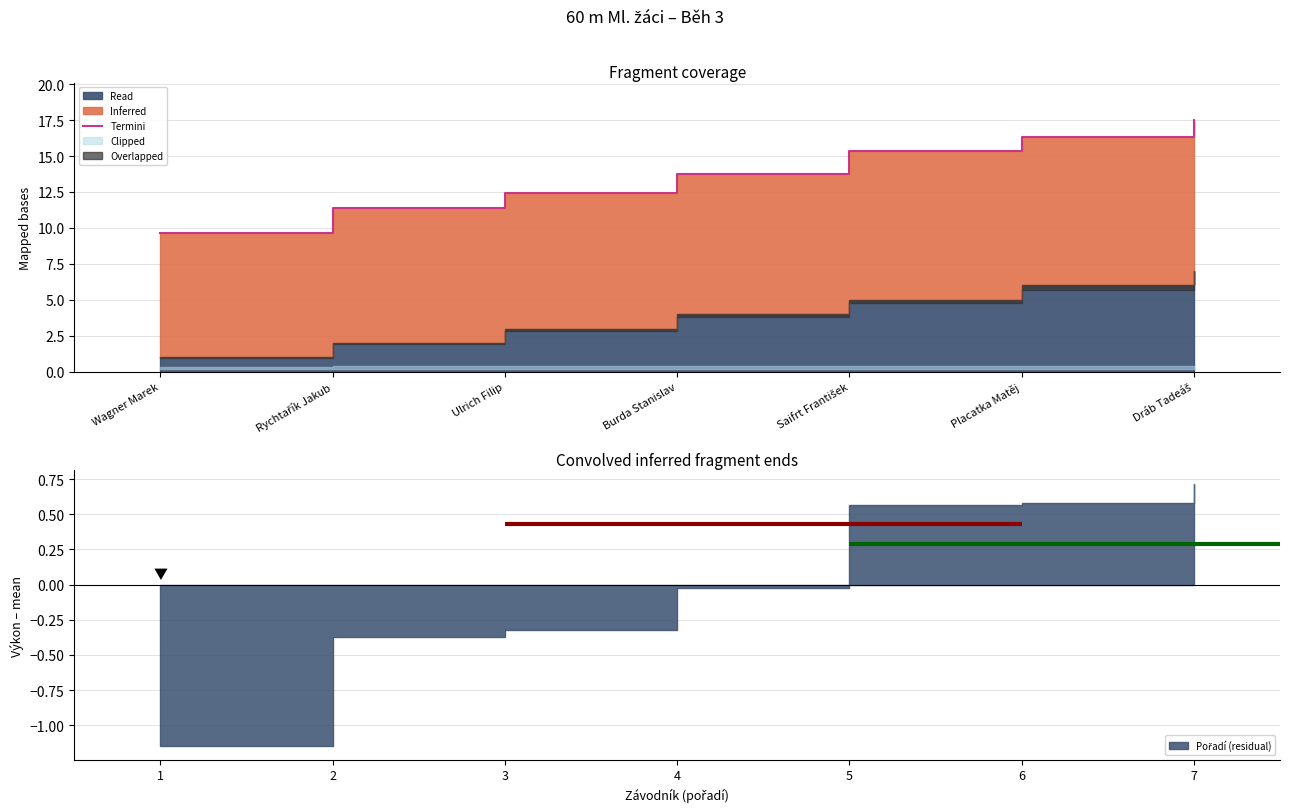

List the labels in order of value, largest first.

Dráb Tadeáš, Placatka Matěj, Saifrt František, Burda Stanislav, Ulrich Filip, Rychtařík Jakub, Wagner Marek